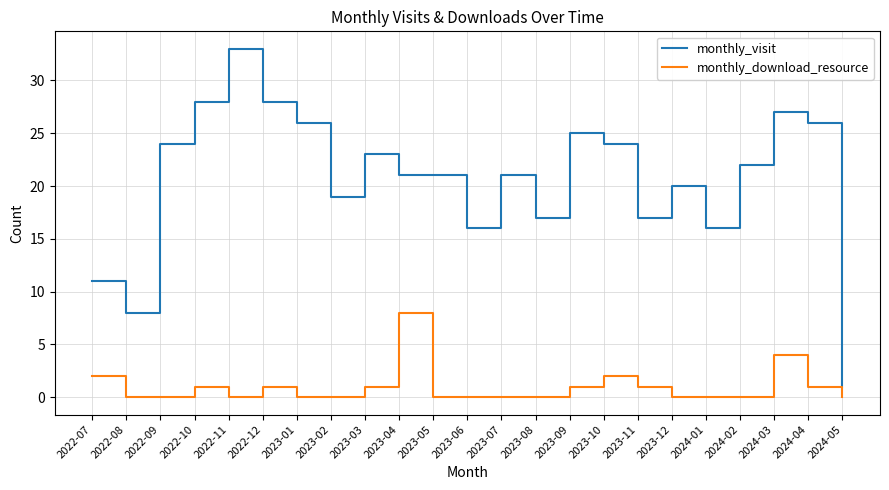

The monthly_download_resource series shows 1 at 2023-03. True or false?

True